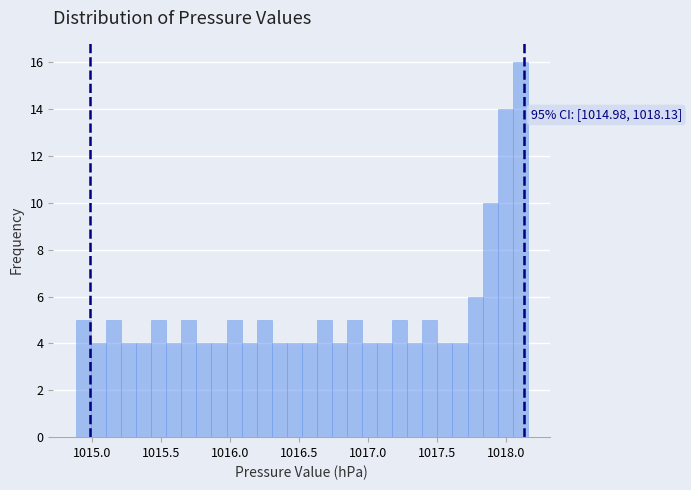

Around what value on the x-axis is the tallest bar? Give the approximate position of its centre, as read against the axis.

1018.10